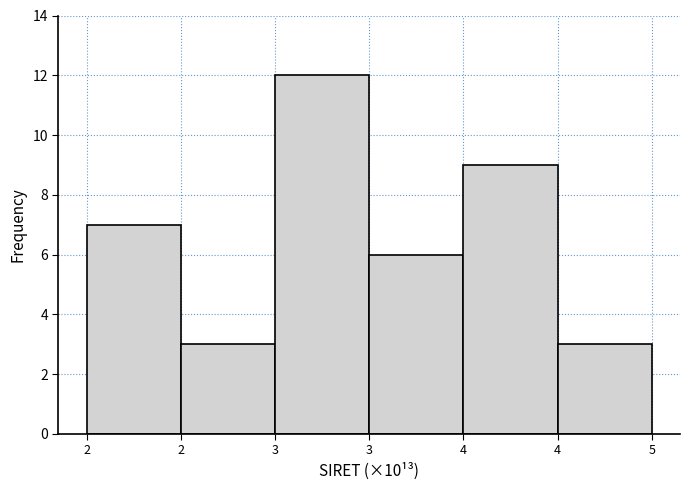

How many bars are there in total?

6